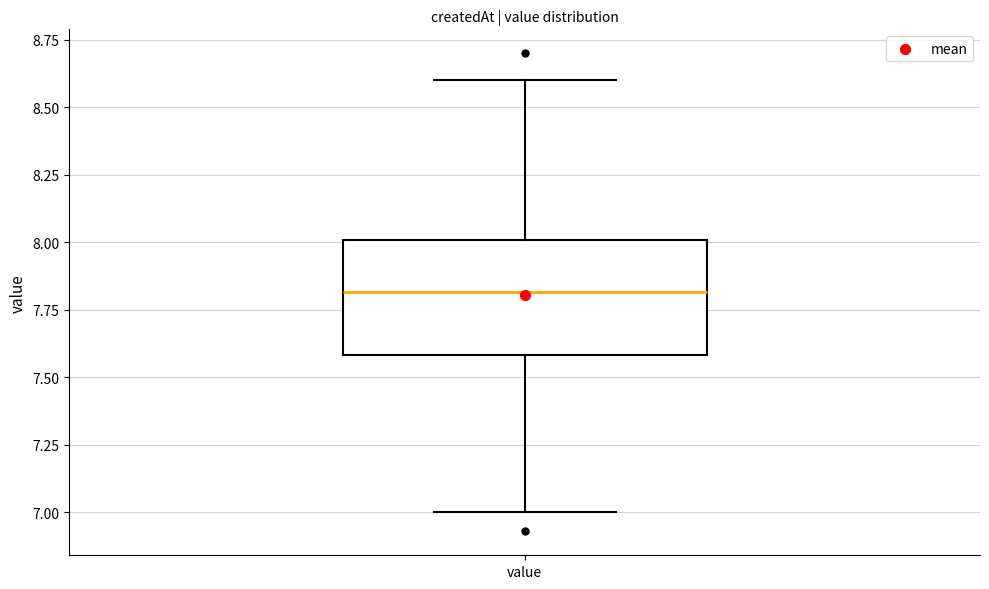

Transcribe this box plot: give where the median line is, the range the box spans, and where the two whiskers end, as read against the y-axis. The values are not printed on the chart, so give them approximately, as read against the axis.

median 7.8, box 7.6 to 8.0, whiskers 7.0 to 8.6